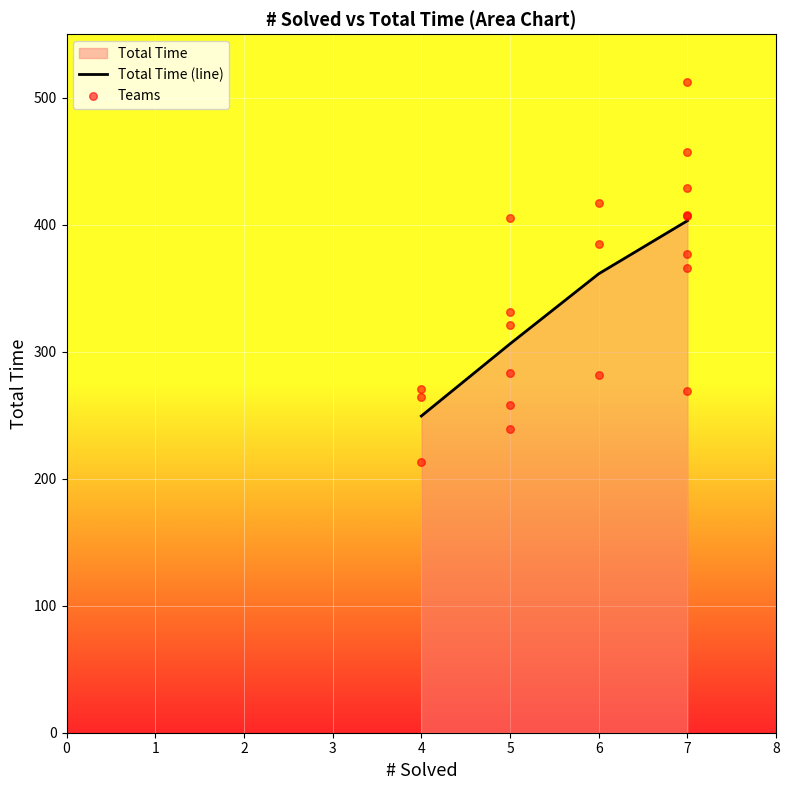

What is the maximum value for Total Time (line)?

403.1